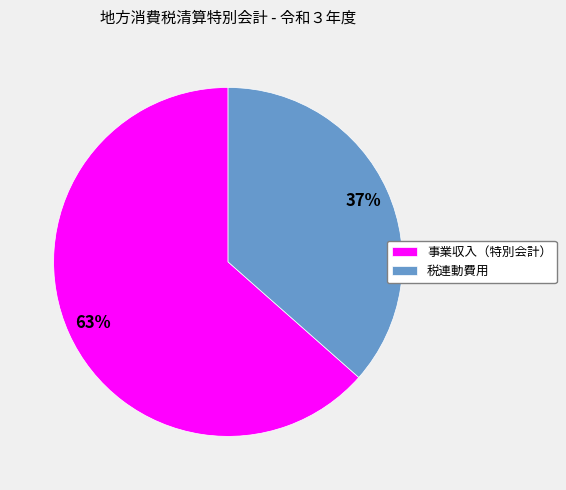

Rank the categories by value from highest to lowest.

事業収入（特別会計）, 税連動費用